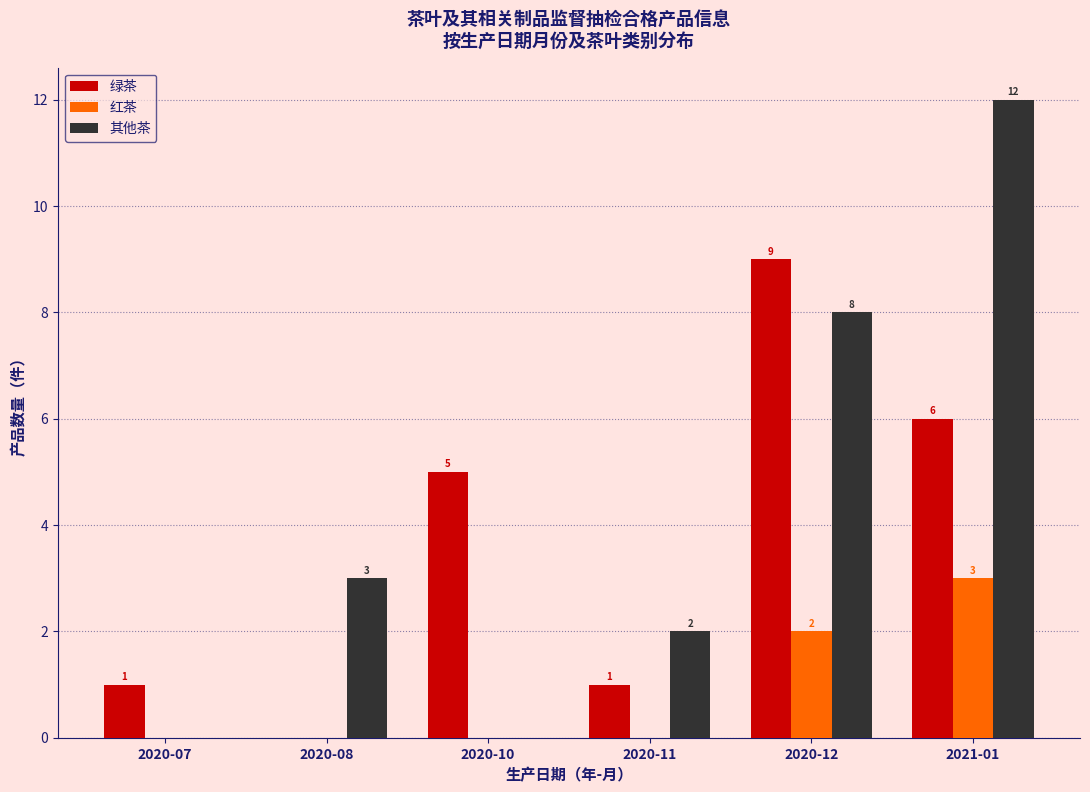

Reading right to left, what are all the values shown in this chart?

绿茶: 2021-01=6	2020-12=9	2020-11=1	2020-10=5	2020-08=0	2020-07=1
红茶: 2021-01=3	2020-12=2	2020-11=0	2020-10=0	2020-08=0	2020-07=0
其他茶: 2021-01=12	2020-12=8	2020-11=2	2020-10=0	2020-08=3	2020-07=0